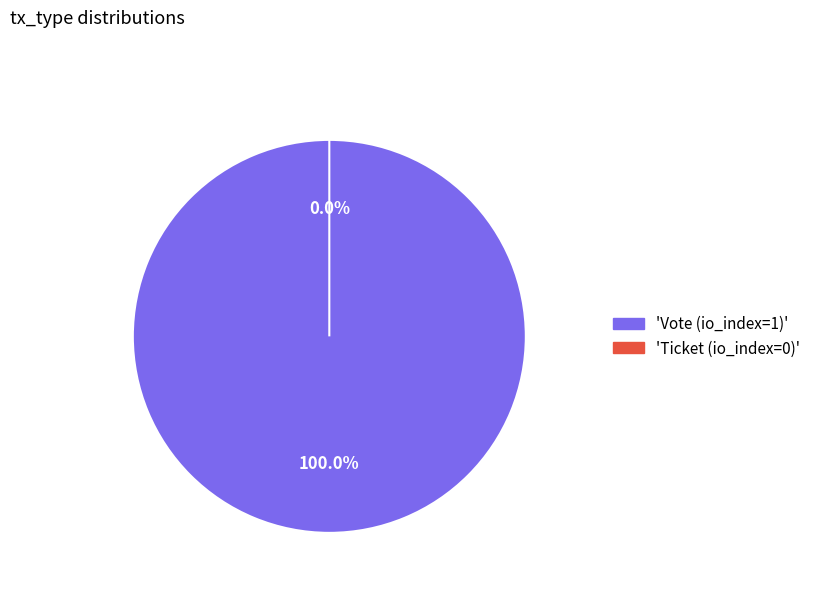

How many segments does this pie chart have?

2